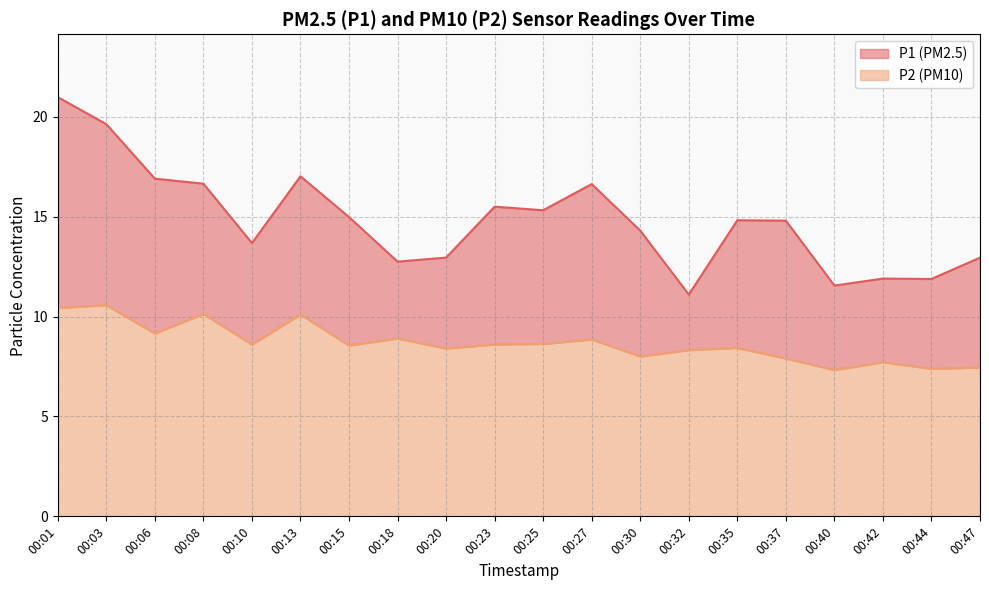

Is the value of P1 at 00:40 greater than the value of P2 at 00:20?

Yes